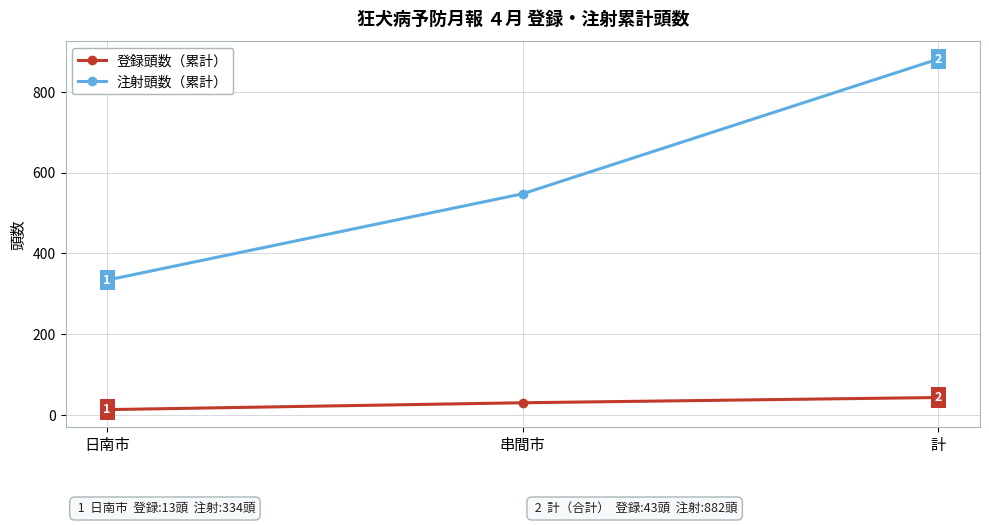

At 日南市, list the series in order from largest to smallest.

注射頭数（累計）, 登録頭数（累計）